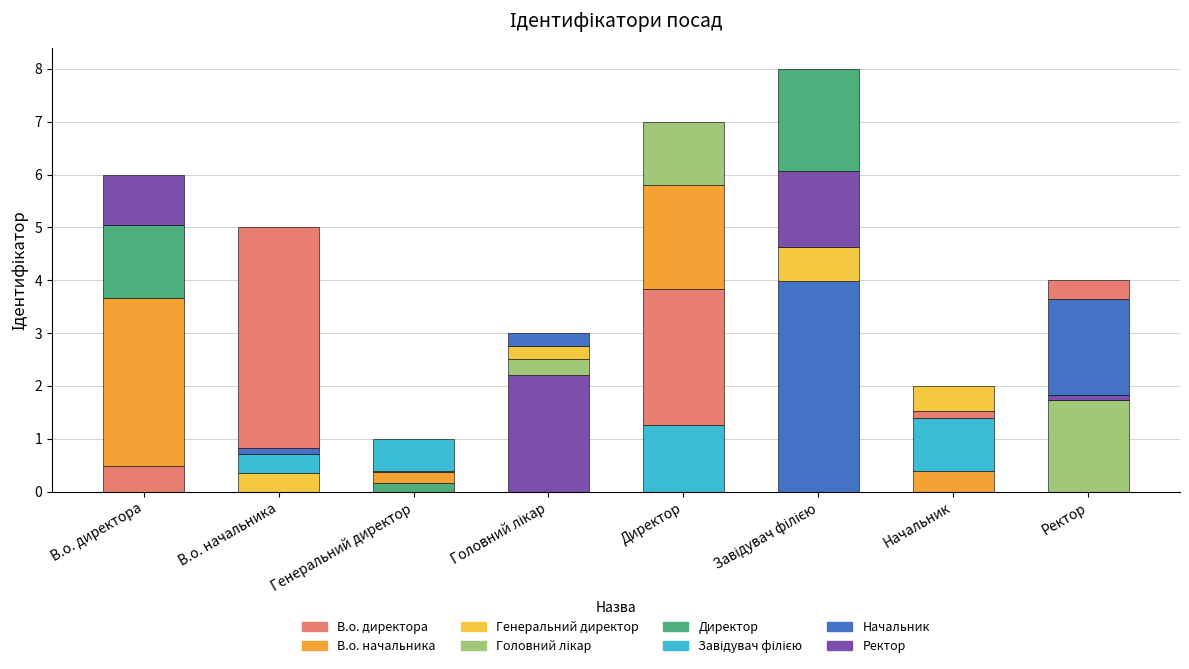

How many values are between 3 and 7?

5